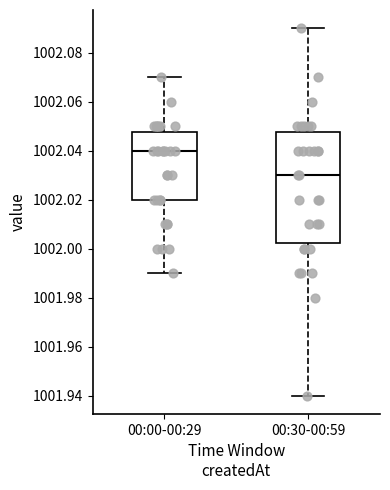

Which box has the lowest median line?

00:30-00:59